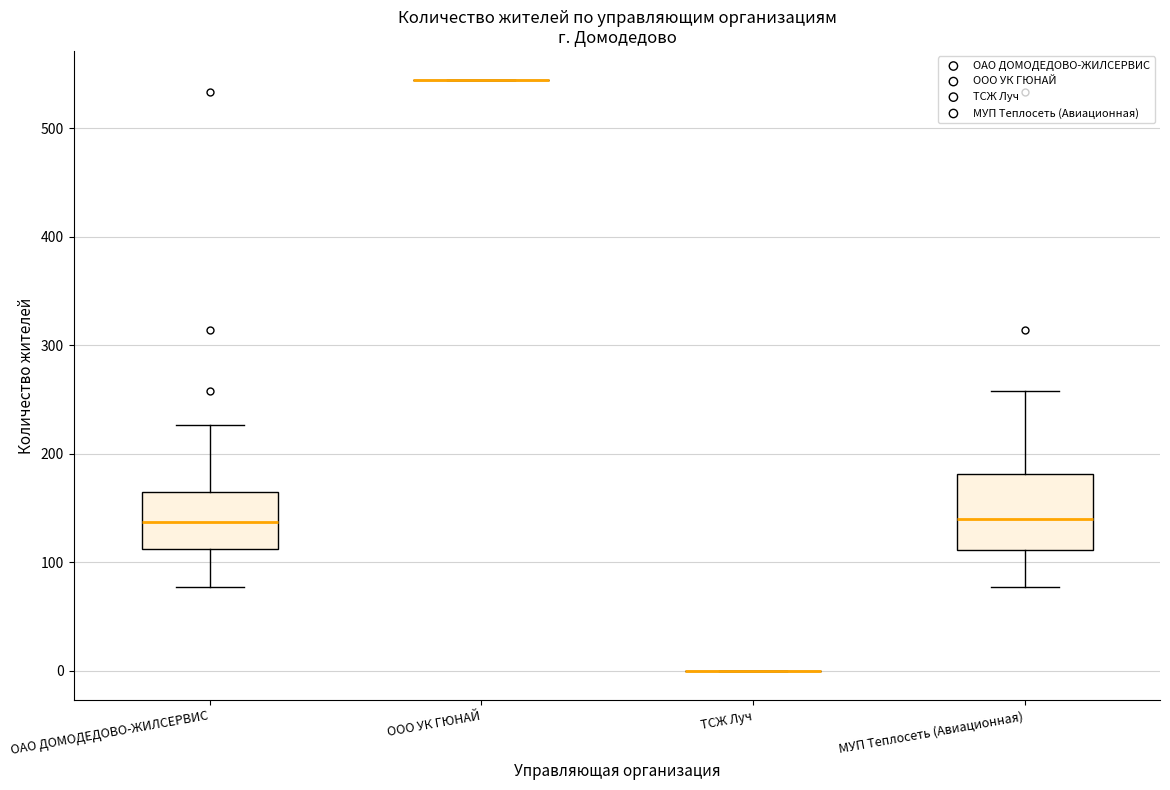

Which box is the tallest, from its lower edge to its upper edge?

МУП Теплосеть (Авиационная)